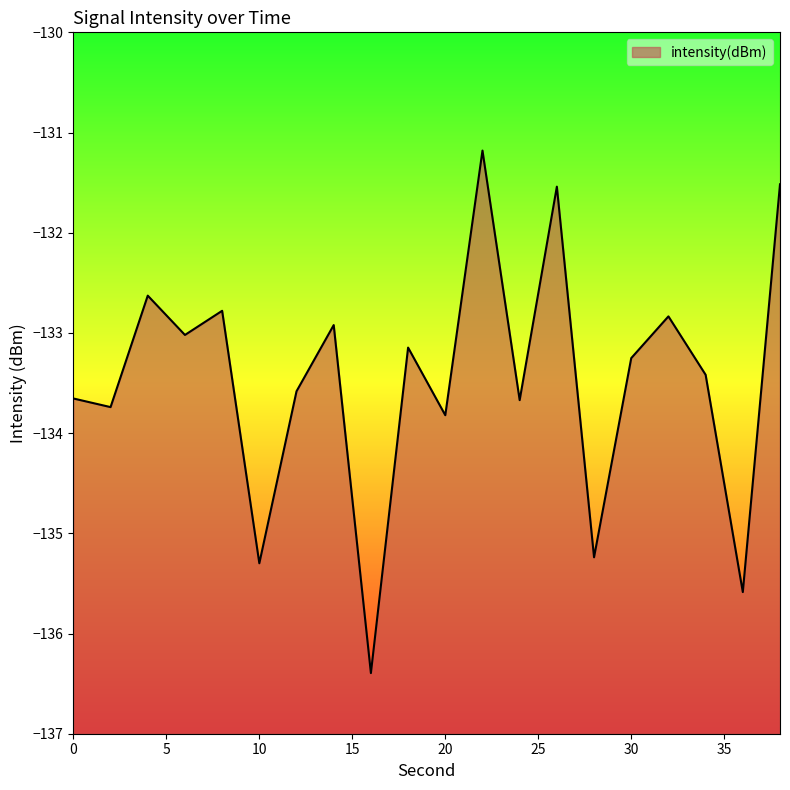

How many interior local peaks (higher than both neighbors) does the data have?

7